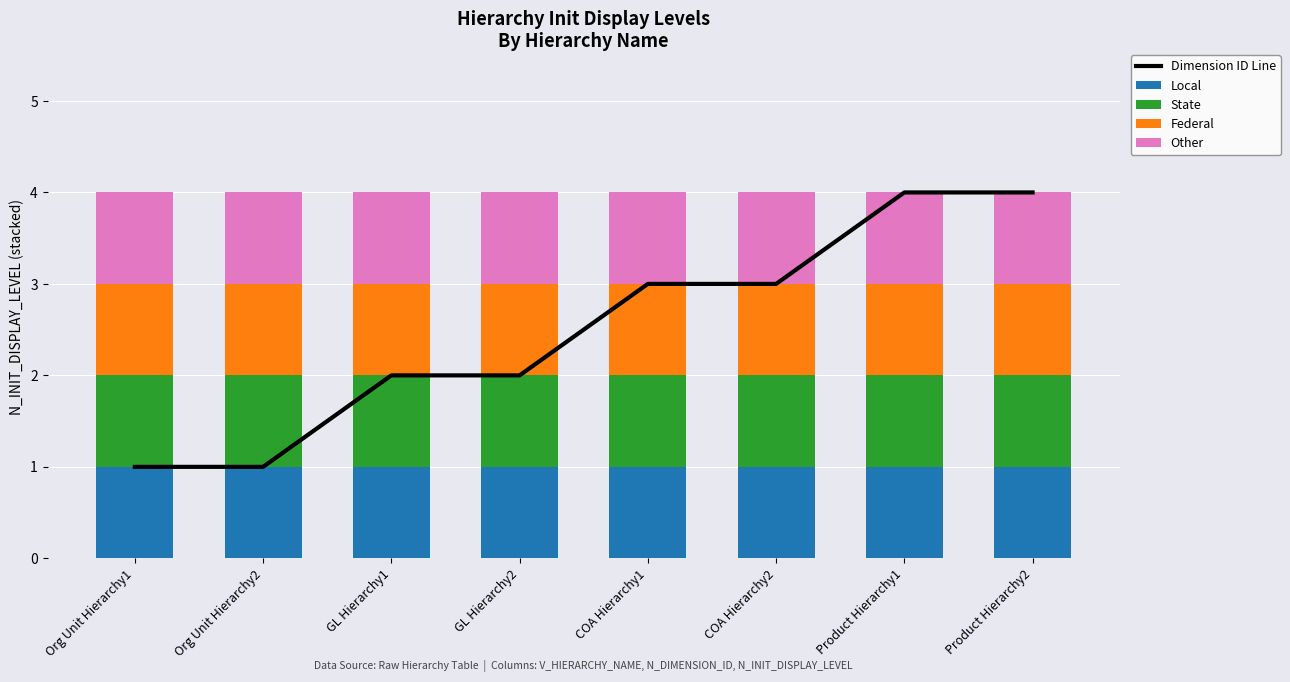

Reading left to right, extract all data points from this chart.

Dimension ID Line: Org Unit Hierarchy1=1	Org Unit Hierarchy2=1	GL Hierarchy1=2	GL Hierarchy2=2	COA Hierarchy1=3	COA Hierarchy2=3	Product Hierarchy1=4	Product Hierarchy2=4
Local: Org Unit Hierarchy1=1	Org Unit Hierarchy2=1	GL Hierarchy1=1	GL Hierarchy2=1	COA Hierarchy1=1	COA Hierarchy2=1	Product Hierarchy1=1	Product Hierarchy2=1
State: Org Unit Hierarchy1=1	Org Unit Hierarchy2=1	GL Hierarchy1=1	GL Hierarchy2=1	COA Hierarchy1=1	COA Hierarchy2=1	Product Hierarchy1=1	Product Hierarchy2=1
Federal: Org Unit Hierarchy1=1	Org Unit Hierarchy2=1	GL Hierarchy1=1	GL Hierarchy2=1	COA Hierarchy1=1	COA Hierarchy2=1	Product Hierarchy1=1	Product Hierarchy2=1
Other: Org Unit Hierarchy1=1	Org Unit Hierarchy2=1	GL Hierarchy1=1	GL Hierarchy2=1	COA Hierarchy1=1	COA Hierarchy2=1	Product Hierarchy1=1	Product Hierarchy2=1